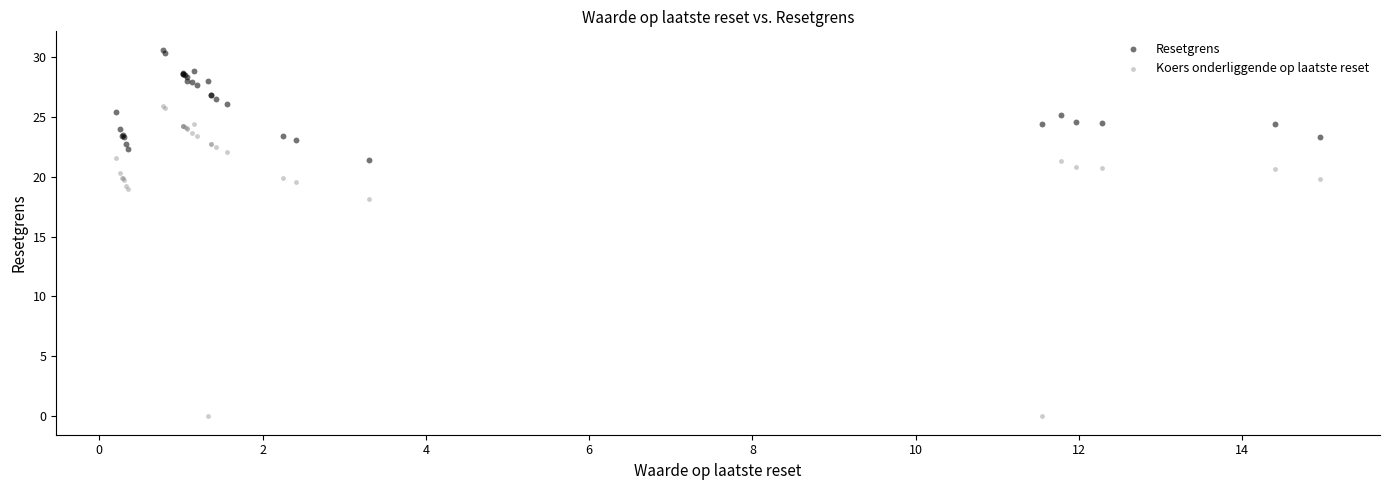

Which series contains the lowest Y value?

Koers onderliggende op laatste reset